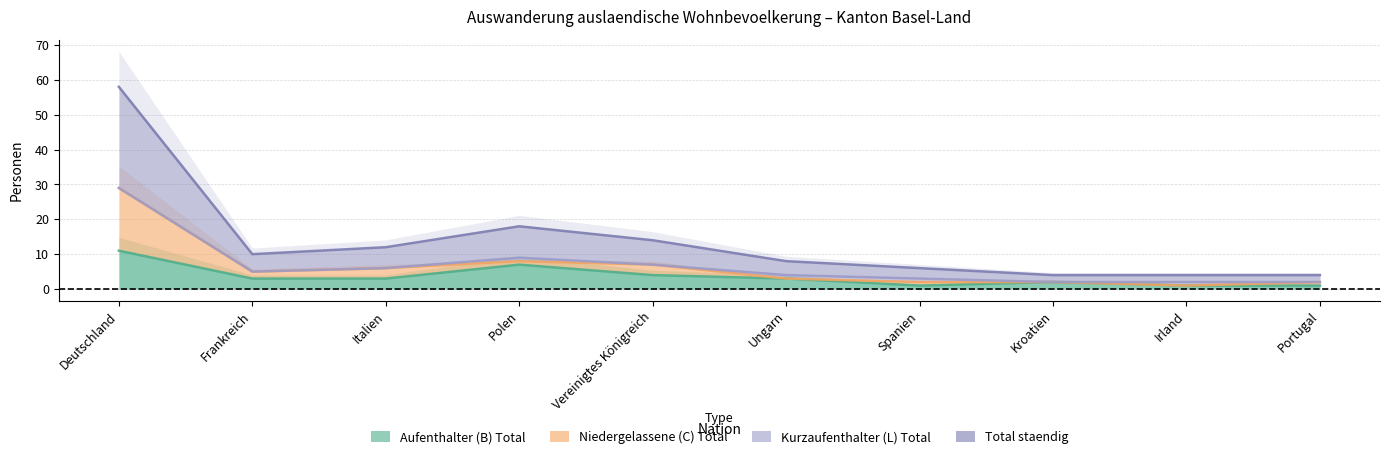

What is the label of the 9th point from the right?

Frankreich